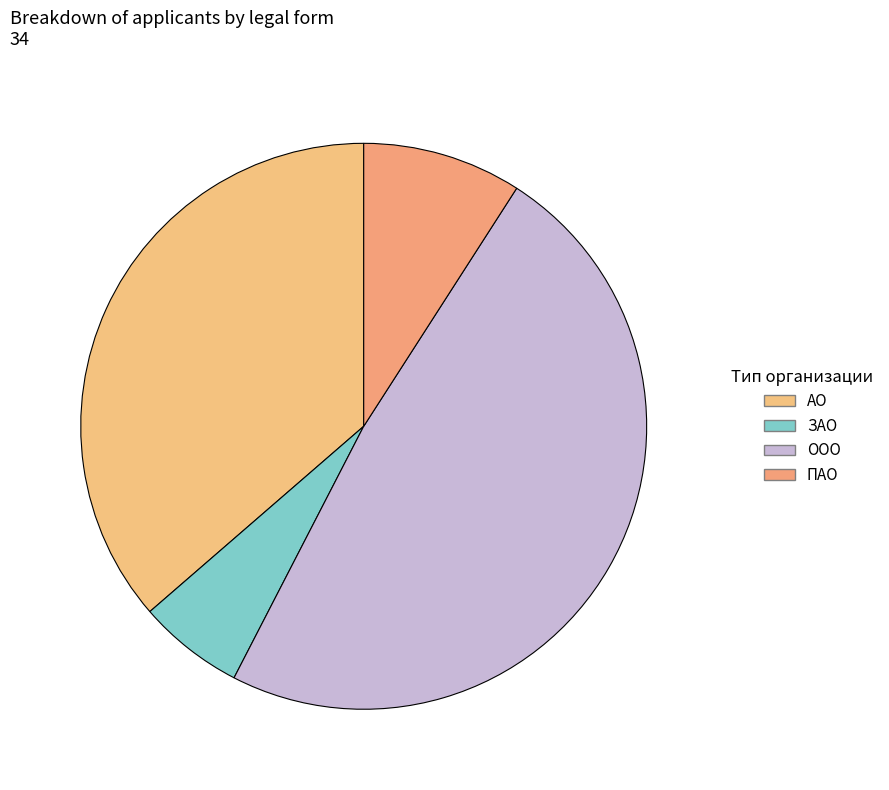

How many slices are in this pie chart?

4